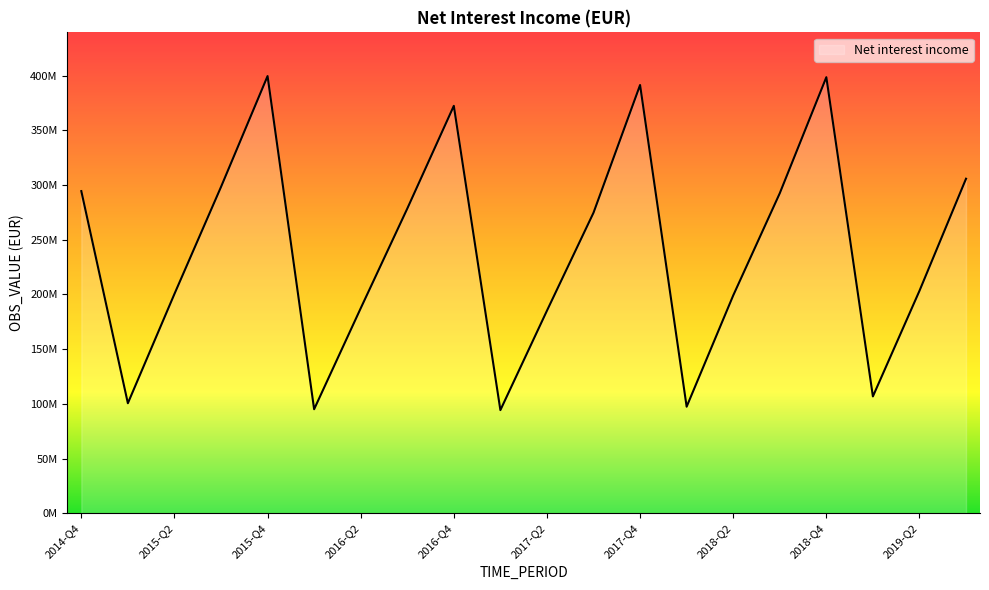

Reading left to right, extract all data points from this chart.

2014-Q4=294436086.3	2015-Q1=100546737.6	2015-Q2=200432986.5	2015-Q3=298225286.3	2015-Q4=399570219.5	2016-Q1=95071666.0	2016-Q2=187317444.5	2016-Q3=278410095.3	2016-Q4=372353502.0	2017-Q1=94262533.9	2017-Q2=185143768.8	2017-Q3=274683250.5	2017-Q4=391403832.0	2018-Q1=97377837.1	2018-Q2=199050826.8	2018-Q3=292479949.7	2018-Q4=398551388.8	2019-Q1=106781351.8	2019-Q2=203275116.1	2019-Q3=305746629.4